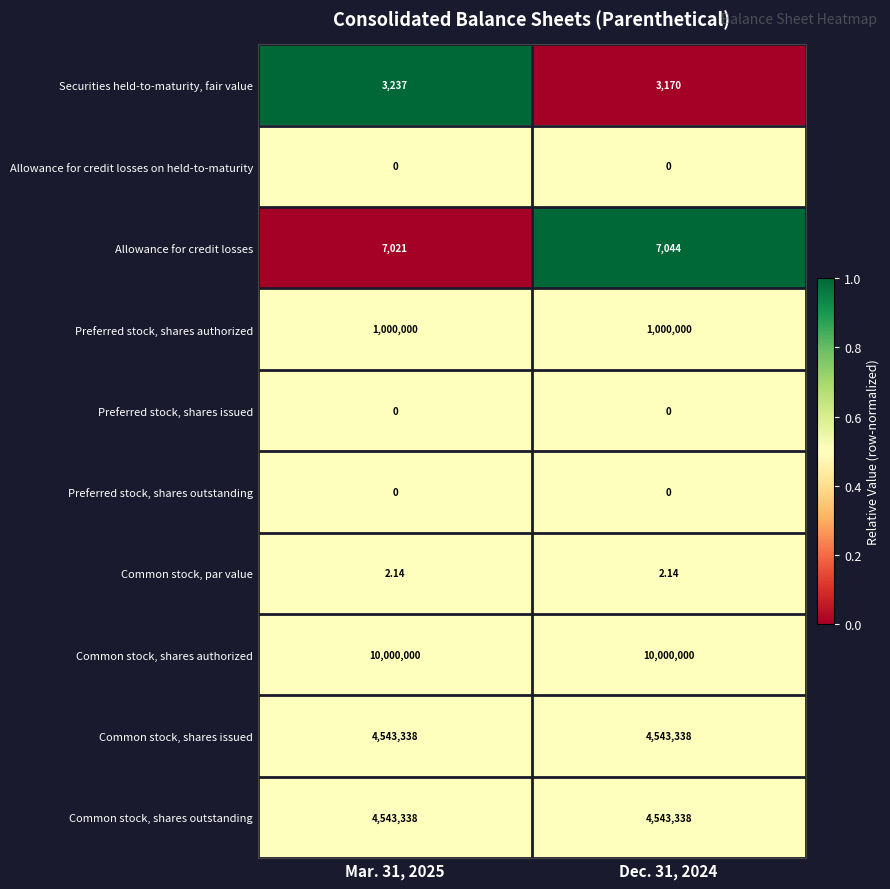

Which series has the largest total across all categories?

Common stock, shares authorized